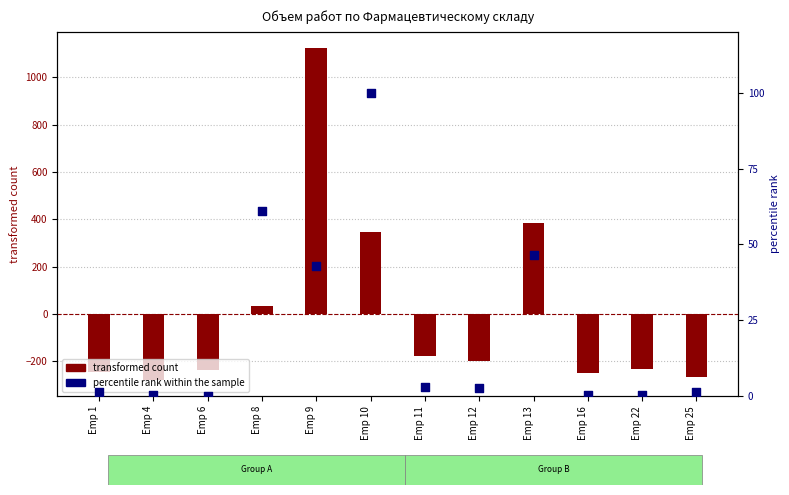

Which series has the widest spread of Y values?

transformed count